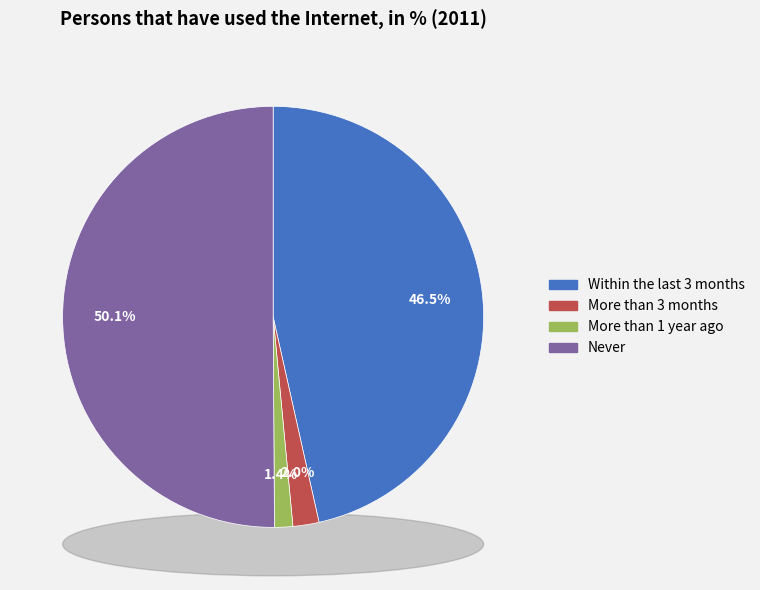

True or false: Never accounts for 38% of the total.

False